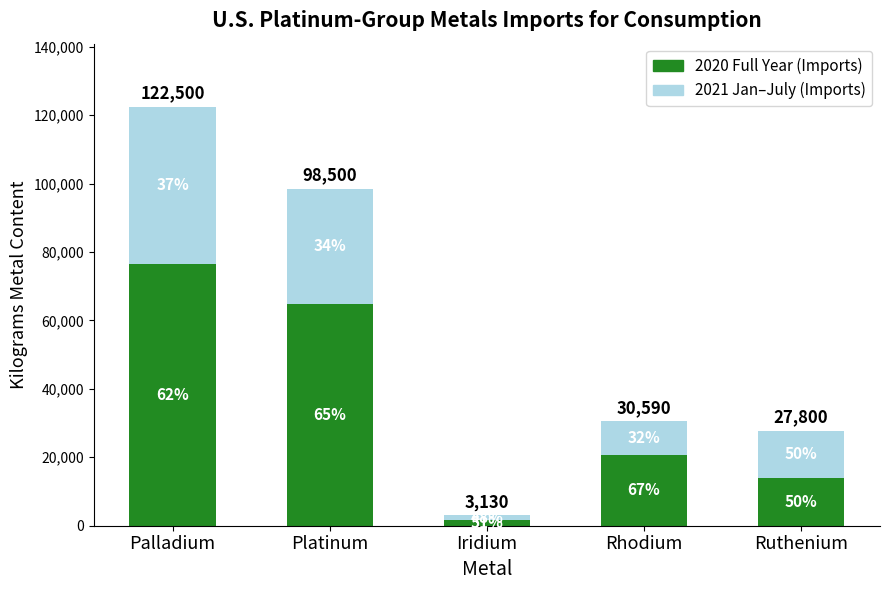

What is the average value of the 2021 Jan–July (Imports) series?

21020